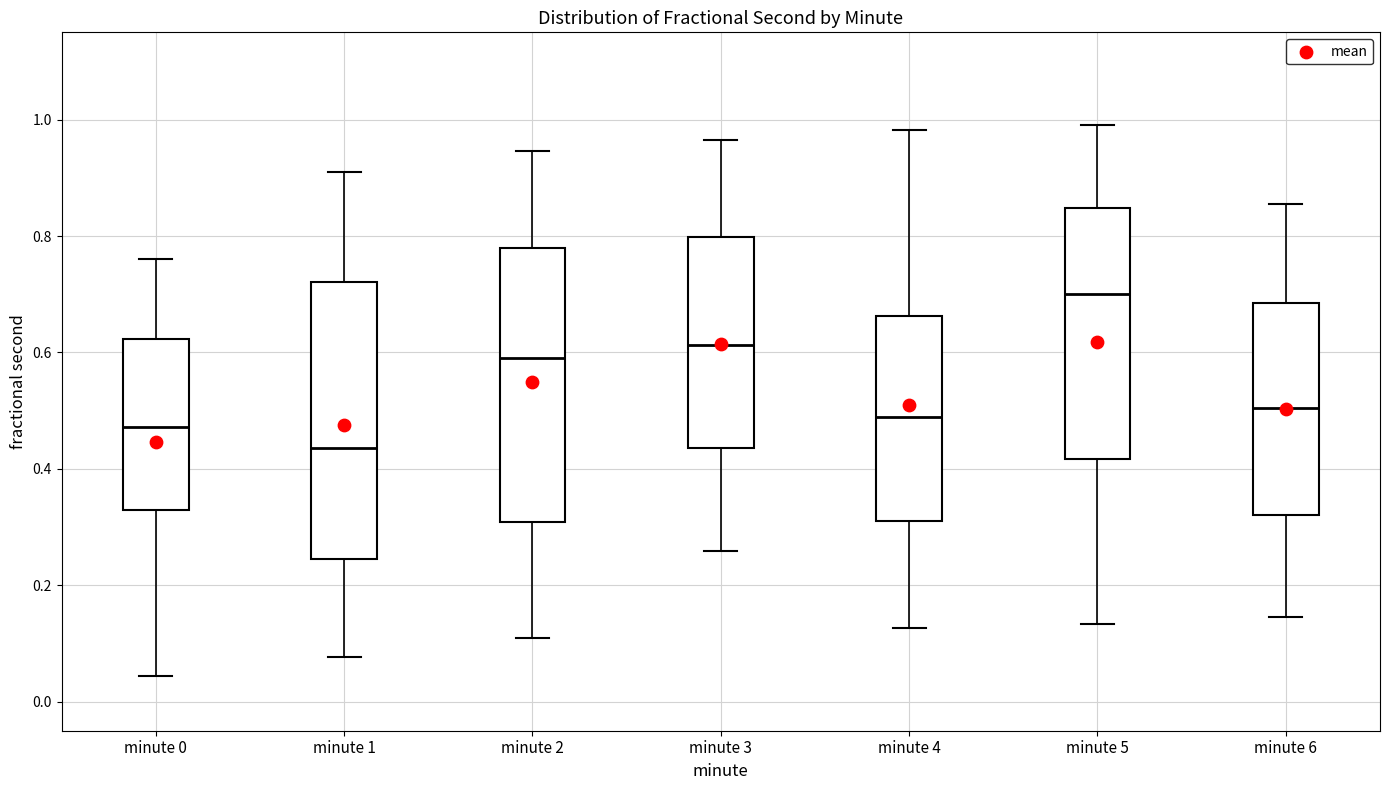

Reading left to right, transcribe this box plot: for each box, give where its median line is, the range the box spans, and where its two whiskers end, as read against the y-axis. The values are not printed on the chart, so give them approximately, as read against the axis.

minute 0: median 0.48, box 0.32 to 0.62, whiskers 0.04 to 0.76
minute 1: median 0.44, box 0.24 to 0.72, whiskers 0.08 to 0.92
minute 2: median 0.60, box 0.30 to 0.78, whiskers 0.10 to 0.94
minute 3: median 0.62, box 0.44 to 0.80, whiskers 0.26 to 0.96
minute 4: median 0.48, box 0.30 to 0.66, whiskers 0.12 to 0.98
minute 5: median 0.70, box 0.42 to 0.84, whiskers 0.14 to 1.00
minute 6: median 0.50, box 0.32 to 0.68, whiskers 0.14 to 0.86